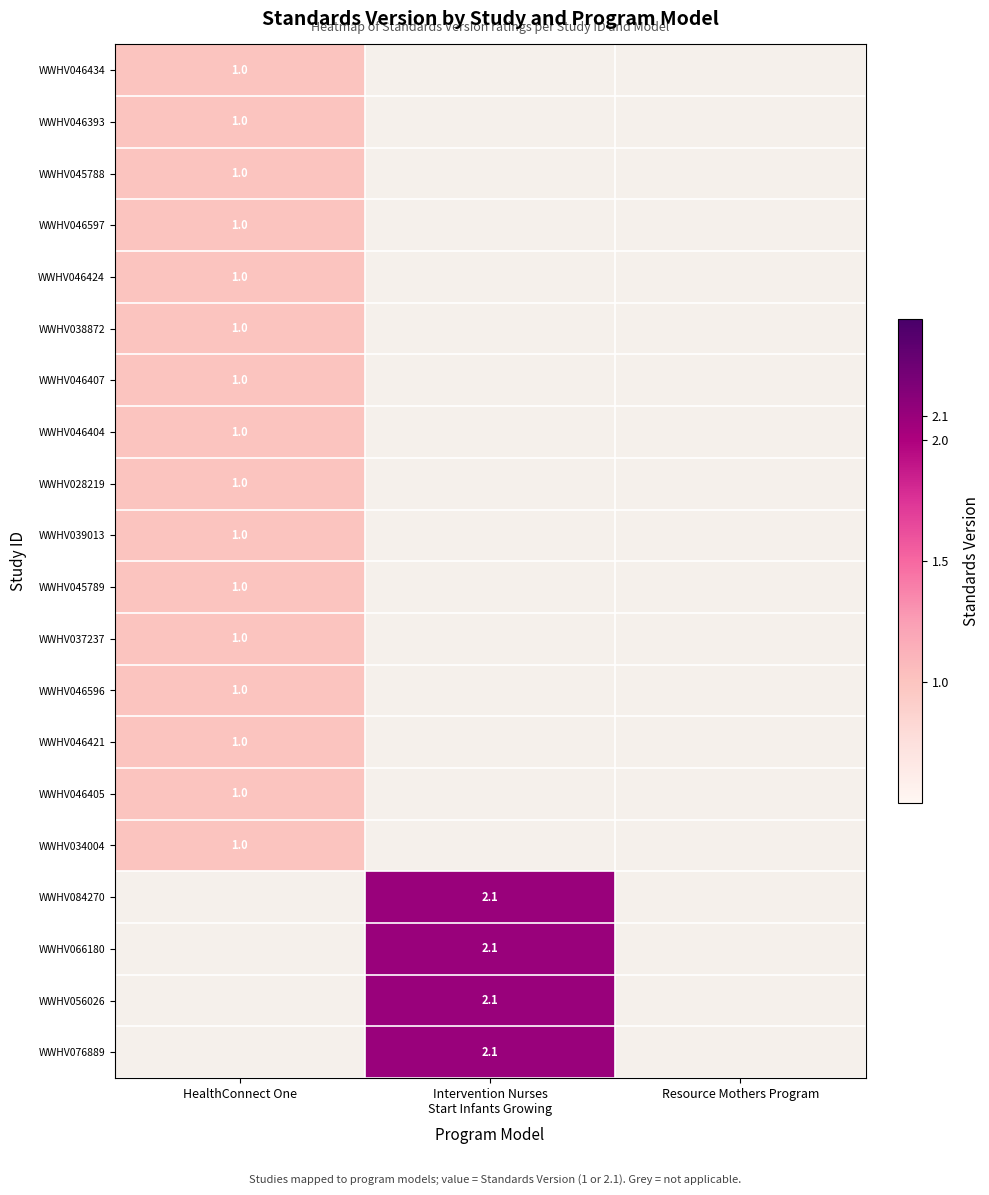

True or false: WWHV046421 has a value of 1.7 at HealthConnect One.

False